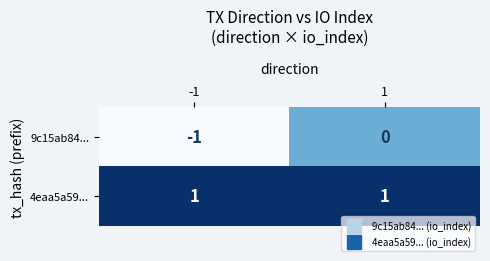

What is the difference between the highest and lowest values at 1?

1